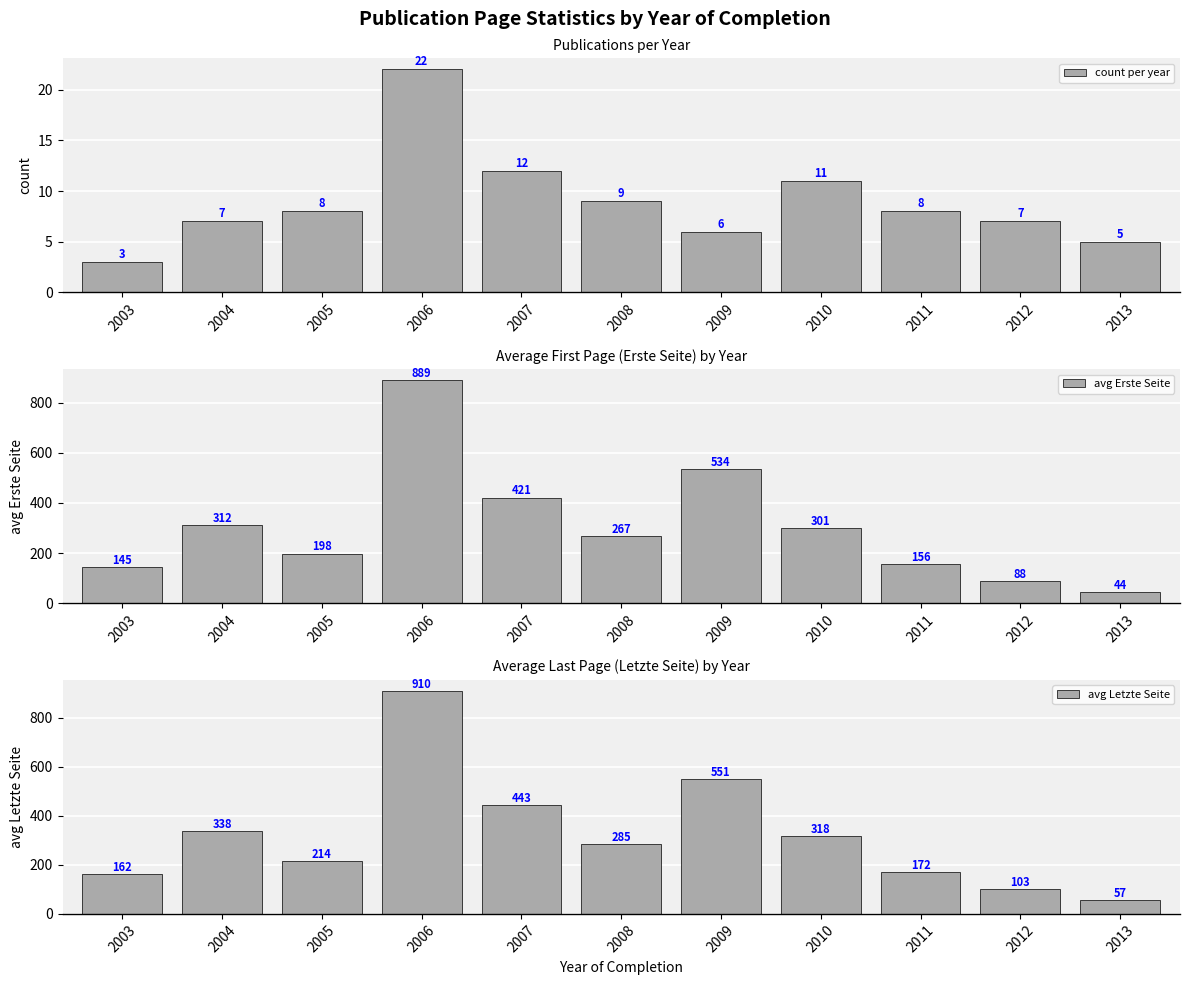

Which series has the largest range (max minus min)?

avg Letzte Seite